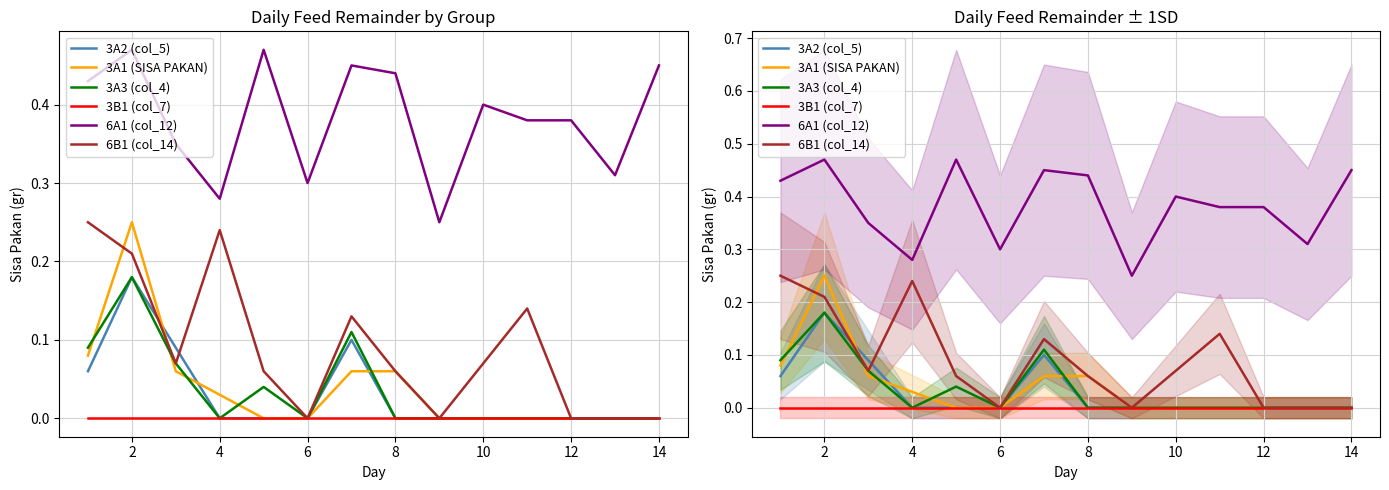

Which series changed the most between 0 and 10?

6B1 (col_14)